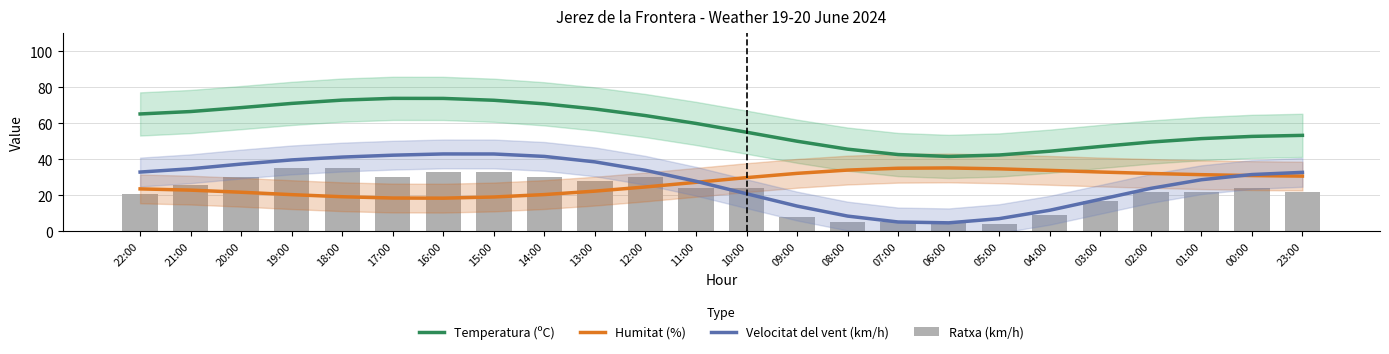

What is the label of the 8th bar from the right?

06:00